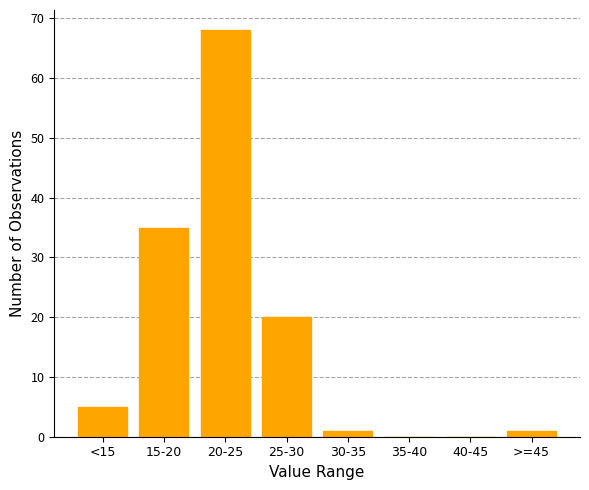

Reading right to left, what are all the values shown in this chart?

>=45=1	40-45=0	35-40=0	30-35=1	25-30=20	20-25=68	15-20=35	<15=5